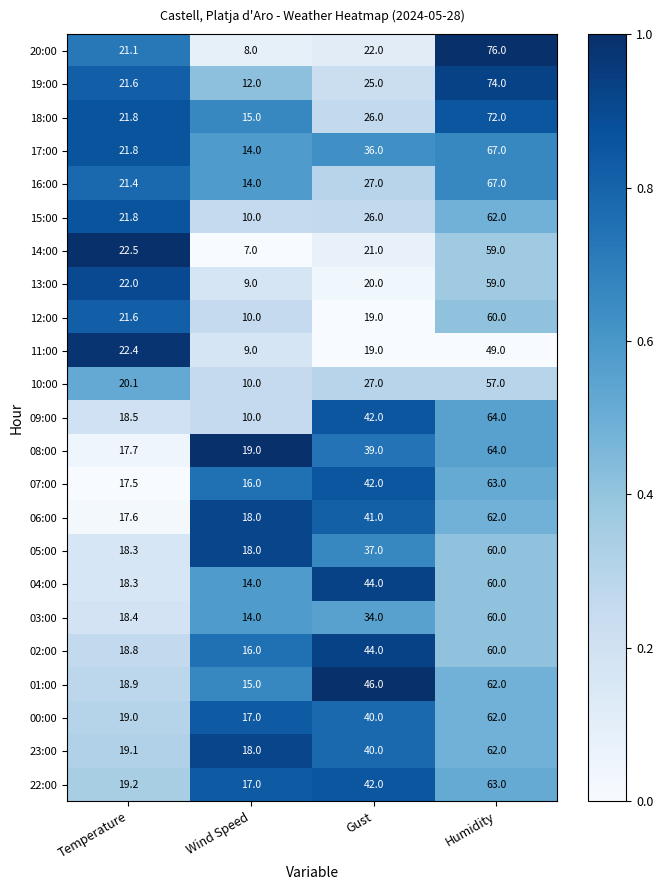

How many data points does each series have?

4